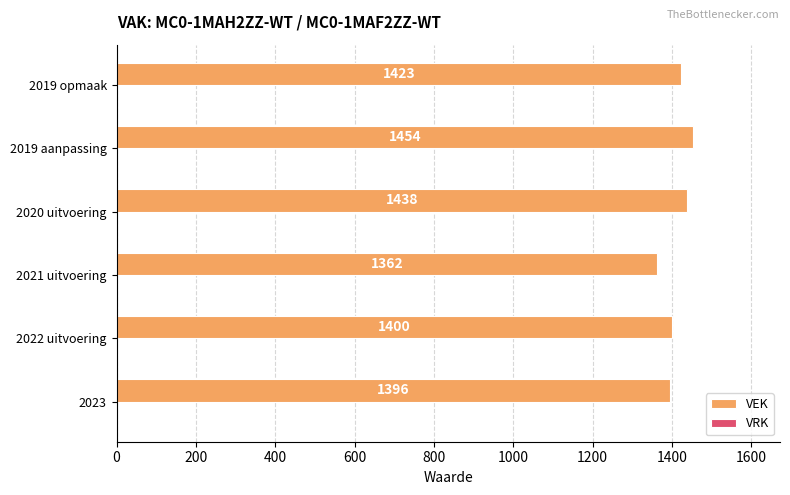

Reading bottom to top, what are all the values shown in this chart?

1396	1400	1362	1438	1454	1423